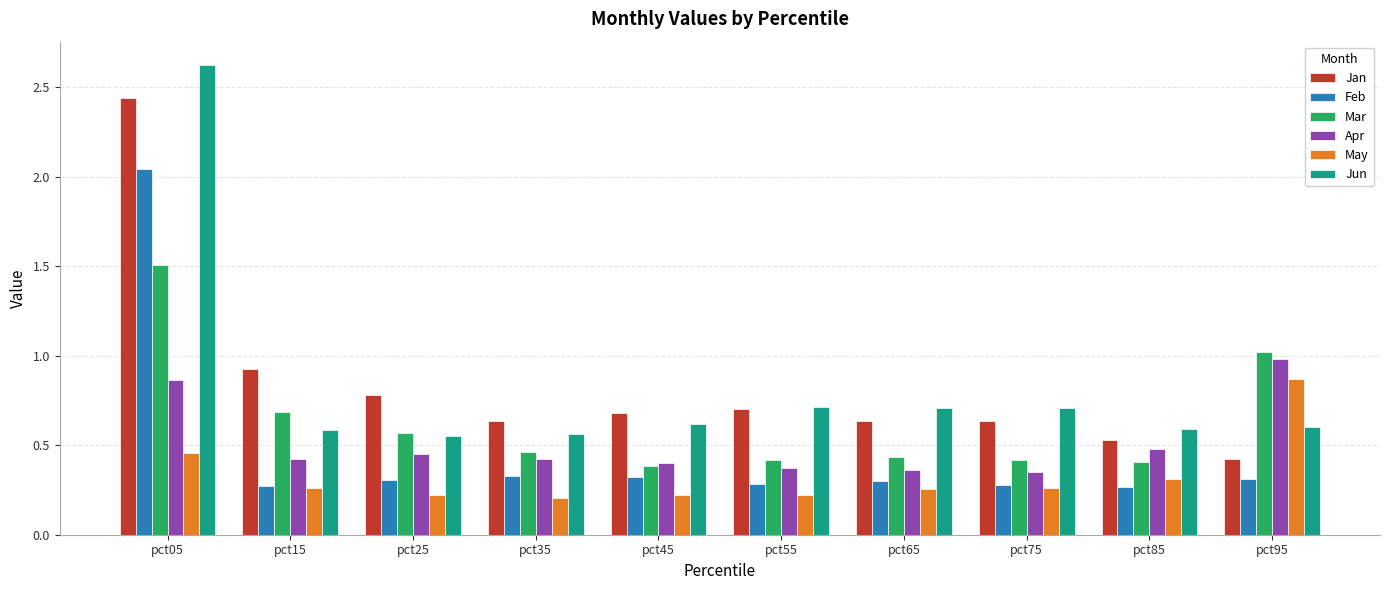

Which series has the widest spread of values?

Jun